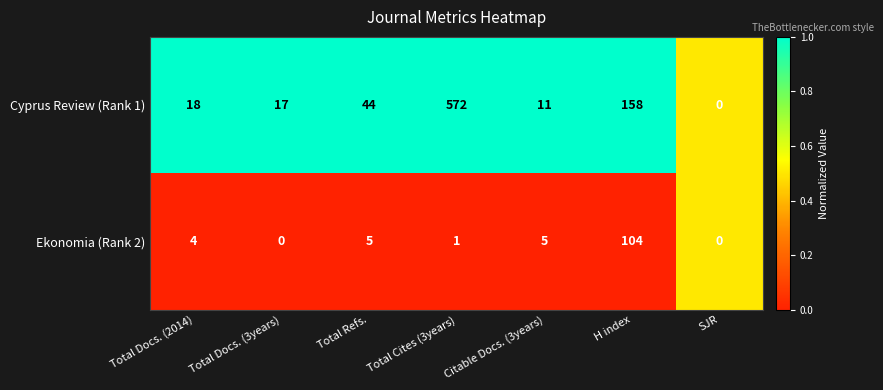

The Cyprus Review (Rank 1) series shows 572 at Total Cites (3years). True or false?

True